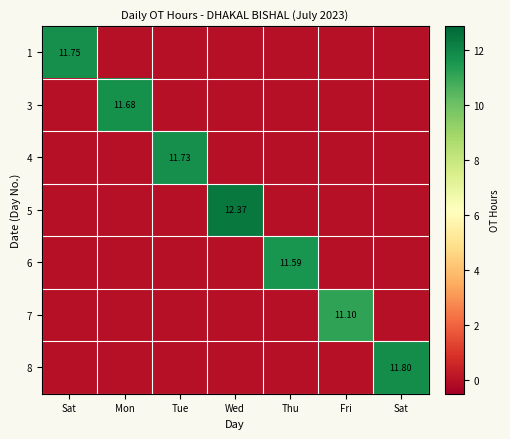

At which label does 5 reach its peak?

Wed